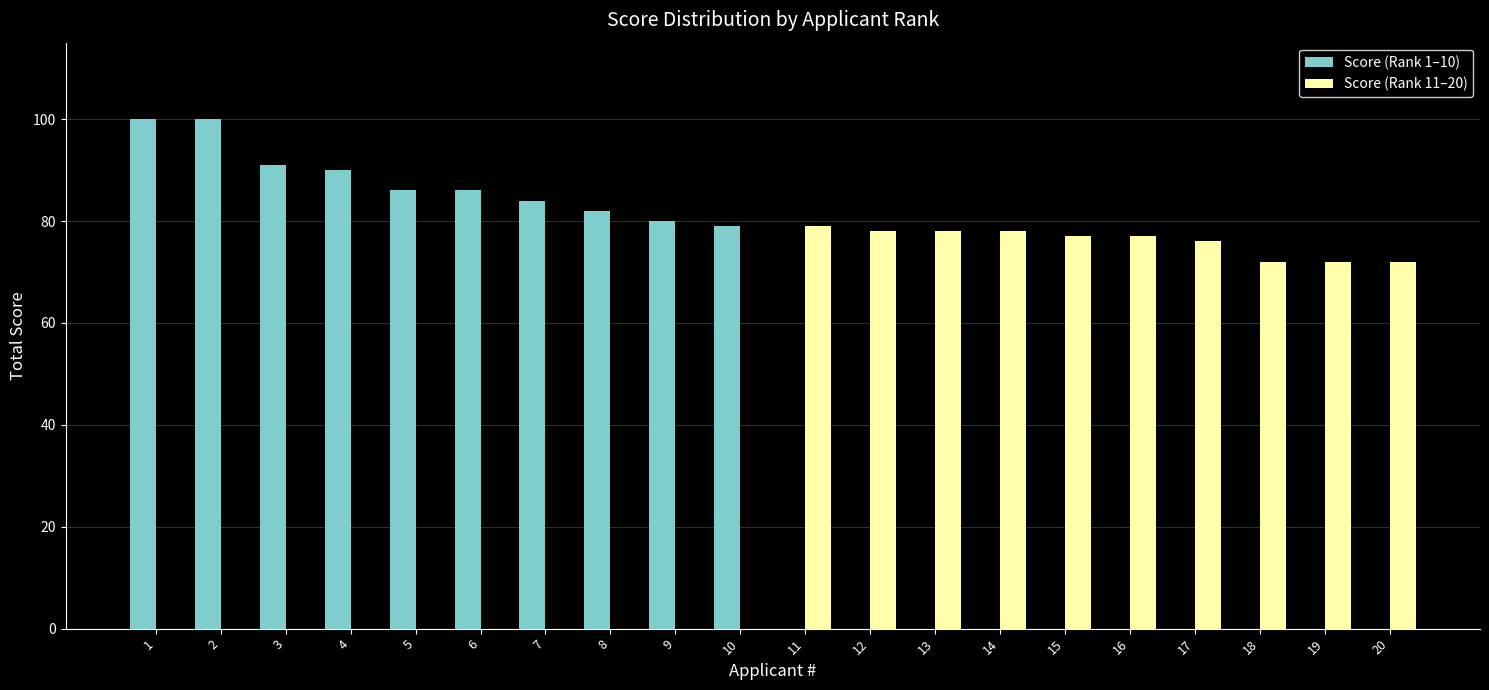

What are all the series names shown in the legend?

Score (Rank 1–10), Score (Rank 11–20)